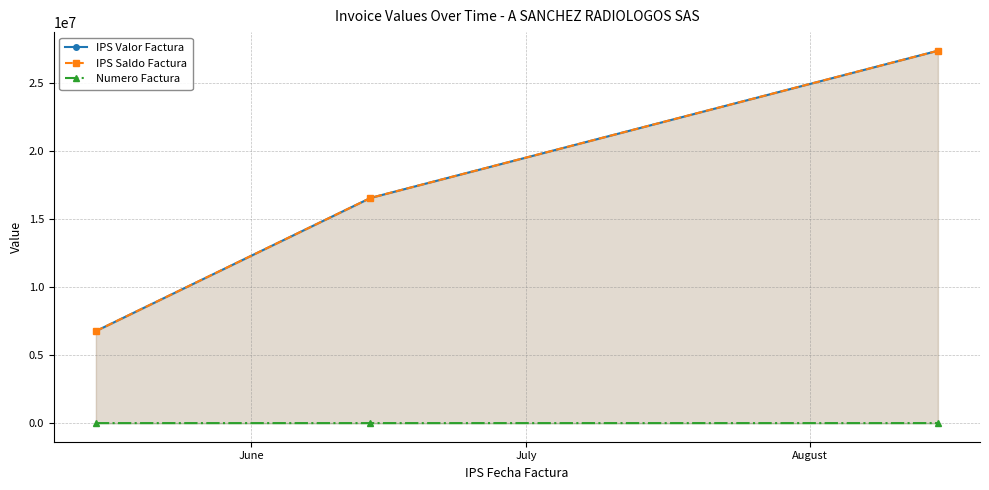

What is the sum of all Numero Factura values?

2665